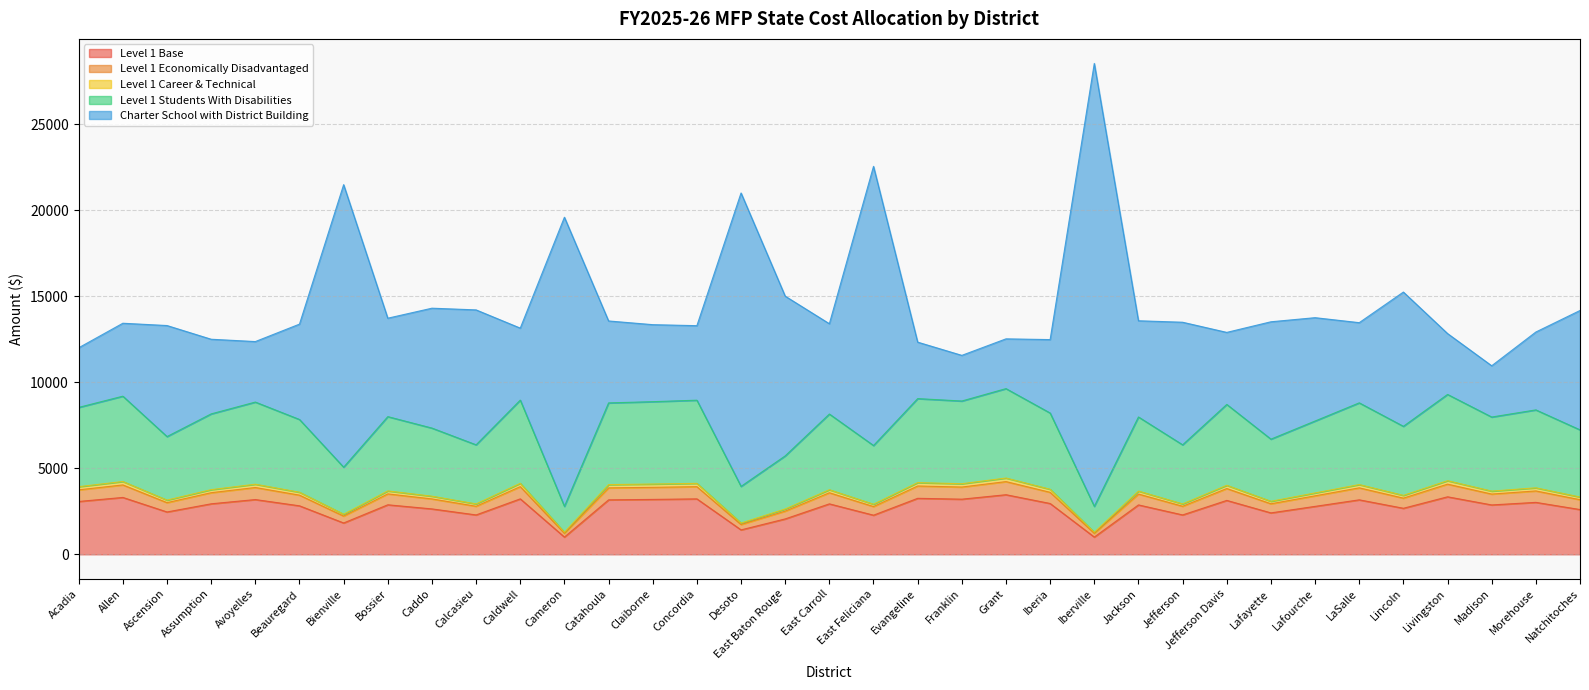

Is it true that Level 1 Base equals 3256.7 at Evangeline?

True